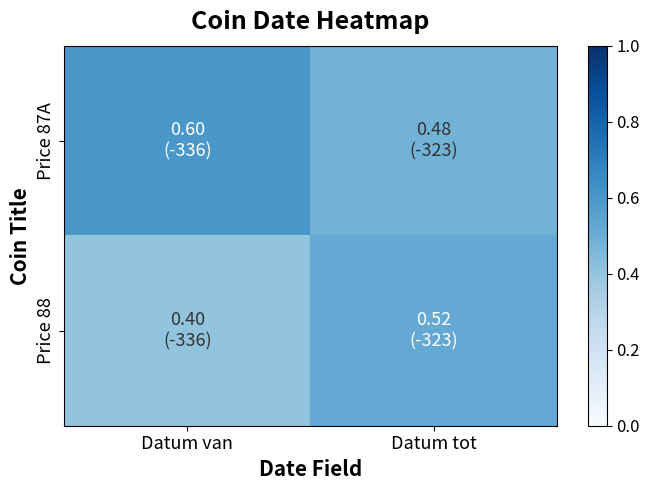

Which has a higher value, Datum tot or Datum van?

Datum van